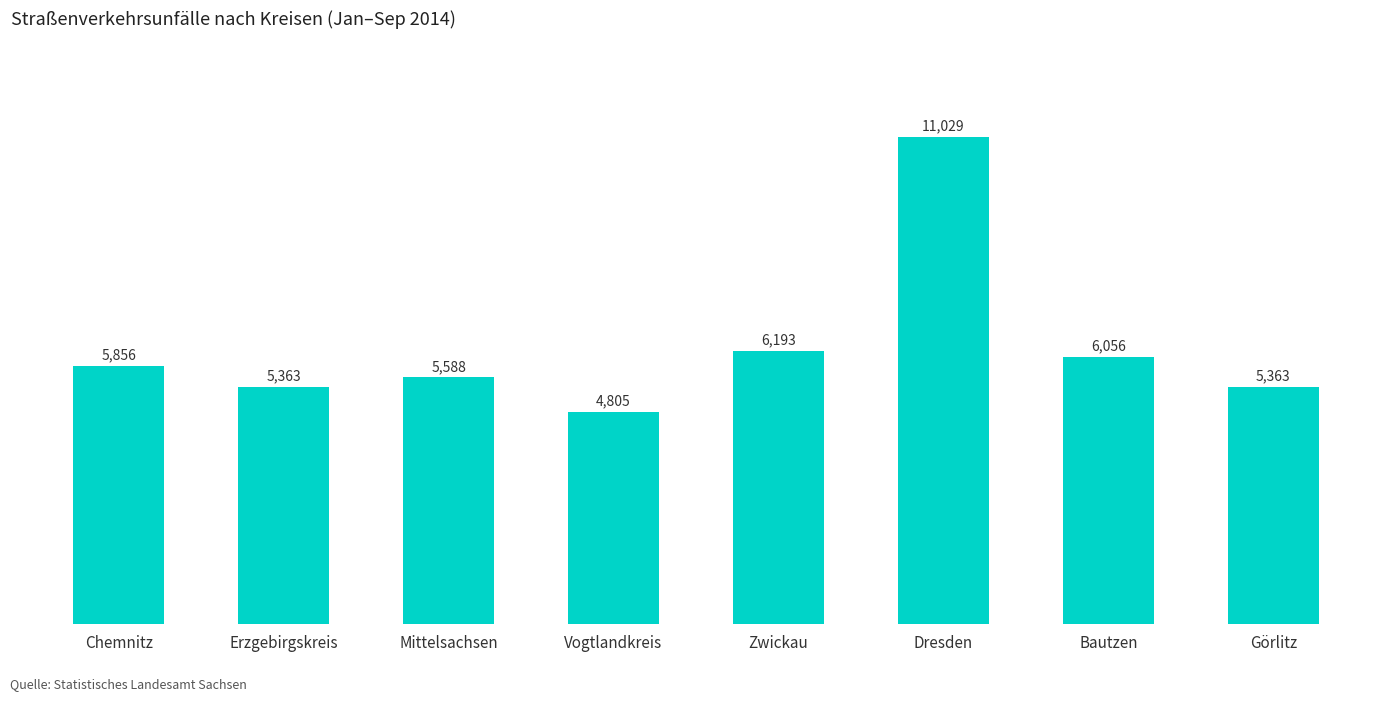

Are the bars grouped side by side (vs. stacked)?

No